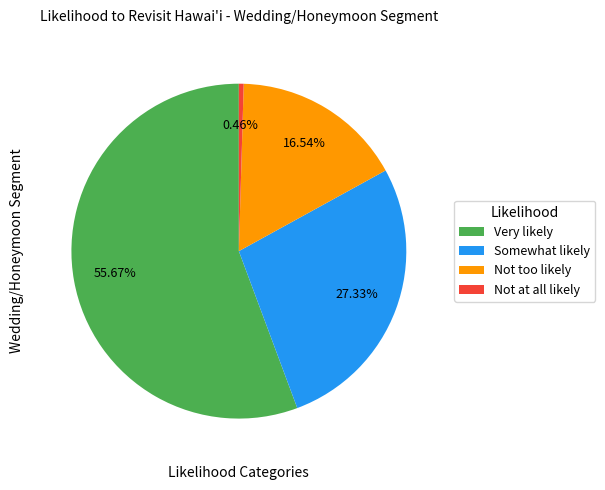

What portion of the pie excludes Not too likely?

83.5%